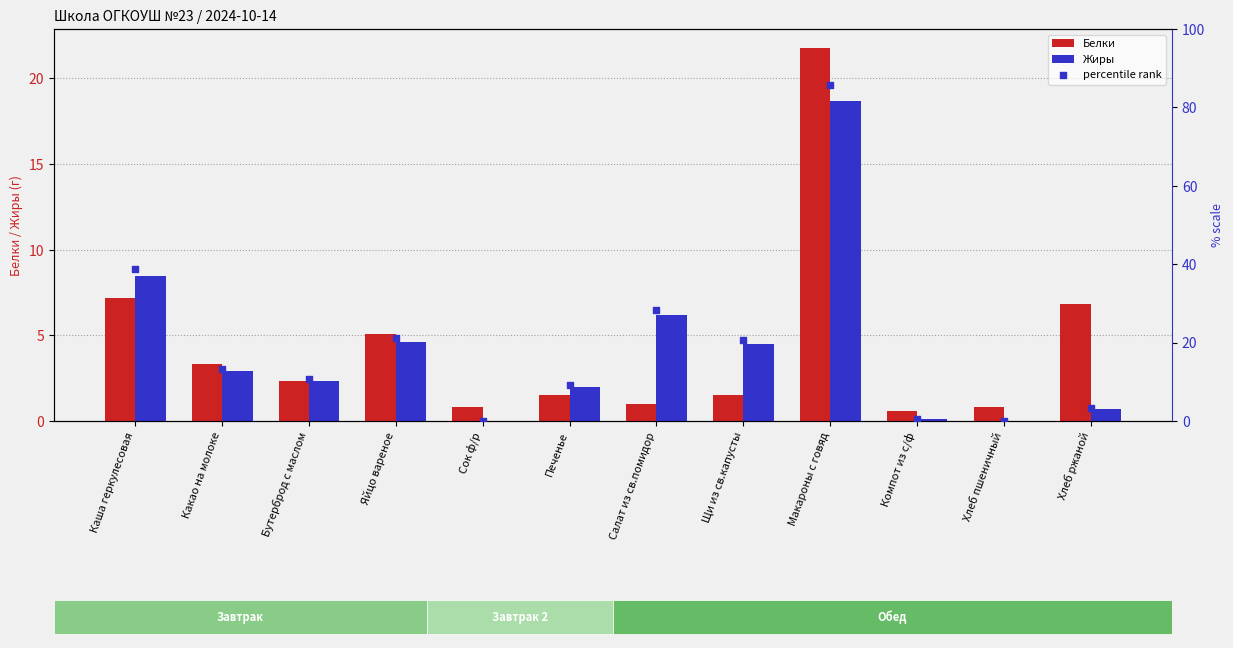

At how many categories does at least one series exceed 78?

1